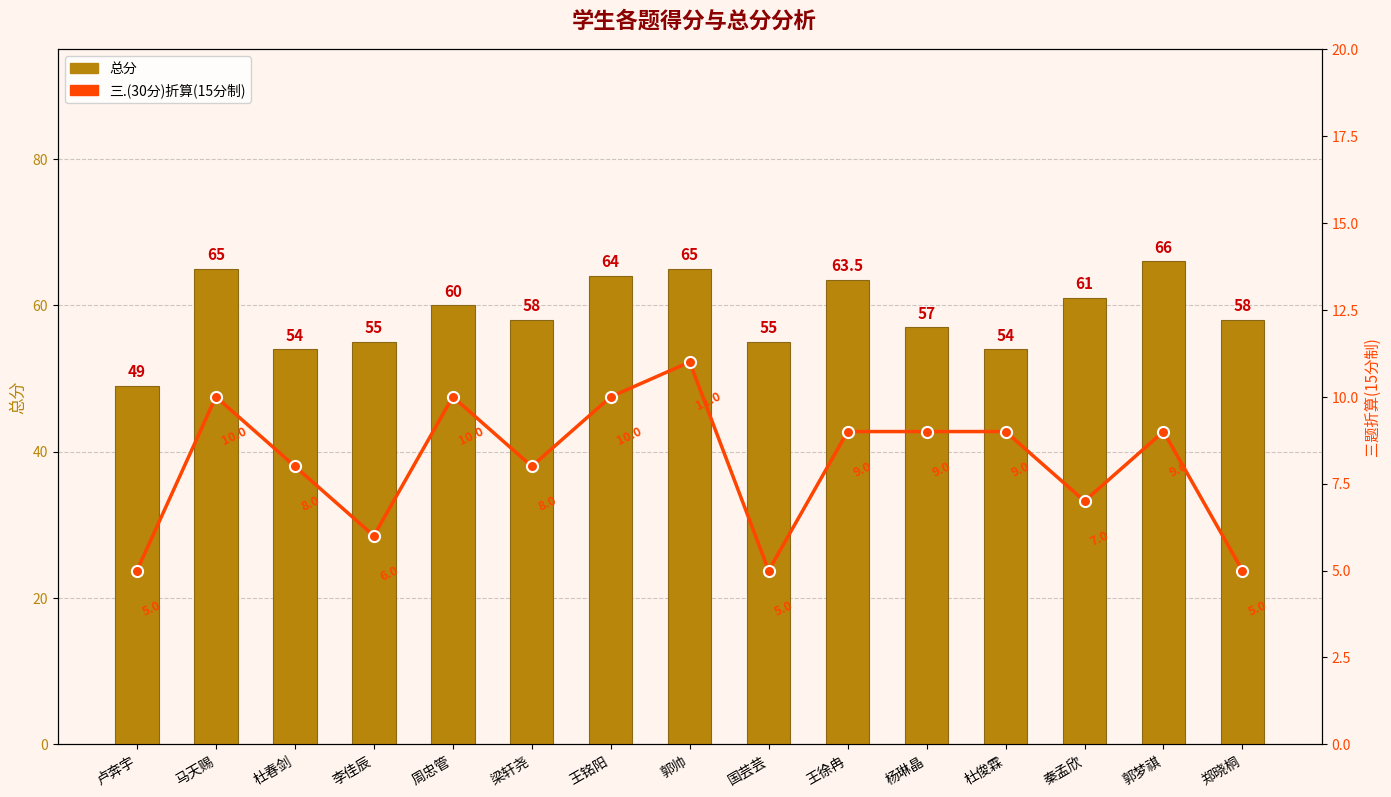

Where is 总分 nearest to the value 57?

杨琳晶